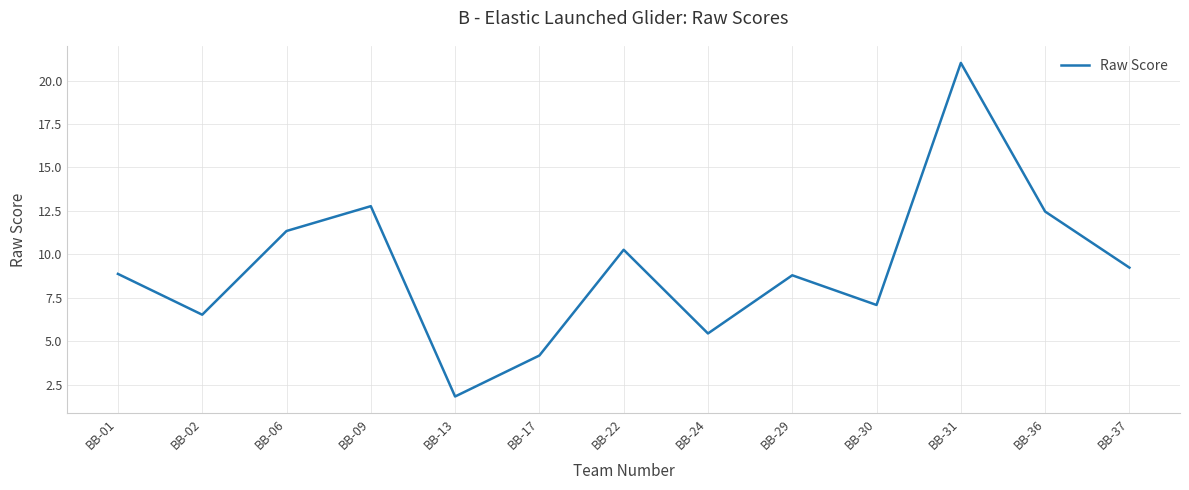

How many lines are shown in the chart?

1